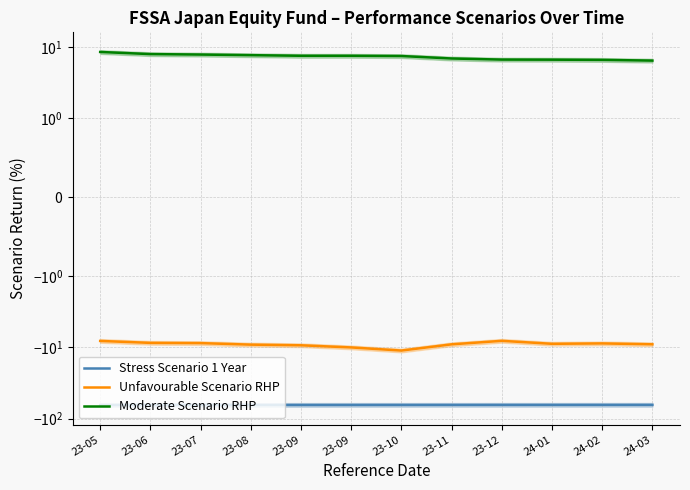

Which category has the lowest value across all series?

23-05